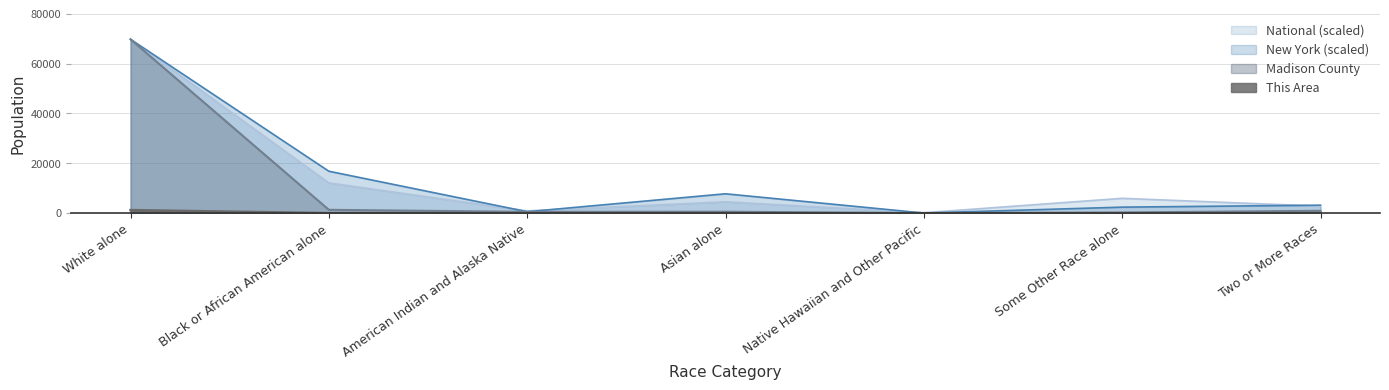

Does the chart display data point markers on the line(s)?

No